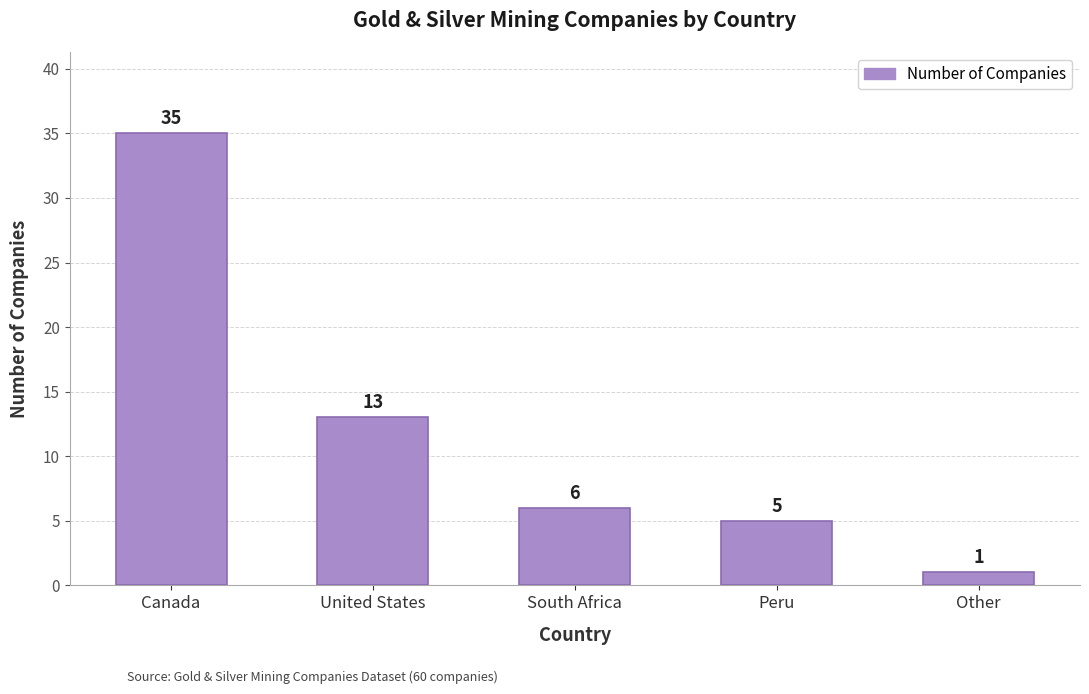

Reading left to right, what are all the values shown in this chart?

Canada=35	United States=13	South Africa=6	Peru=5	Other=1